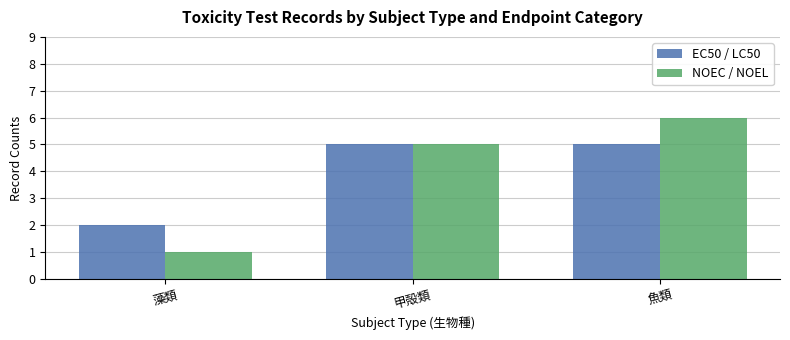

What is the minimum value for NOEC / NOEL?

1